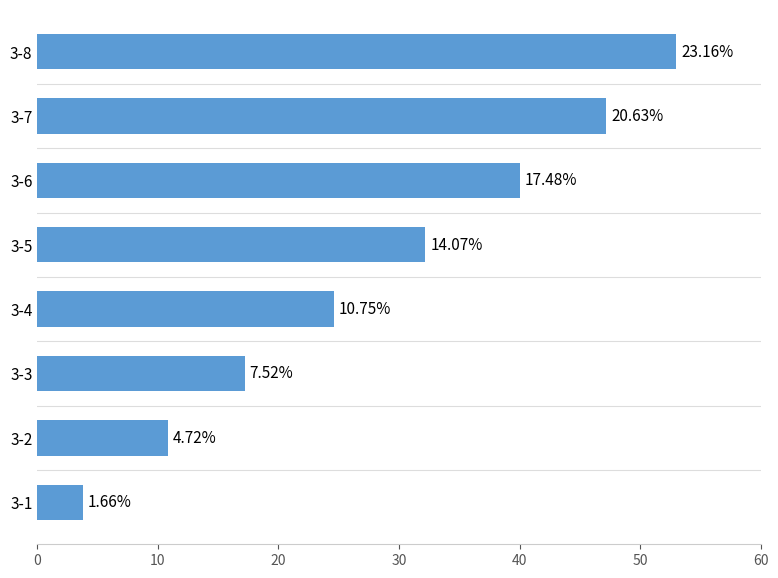

Does the chart contain any negative values?

No